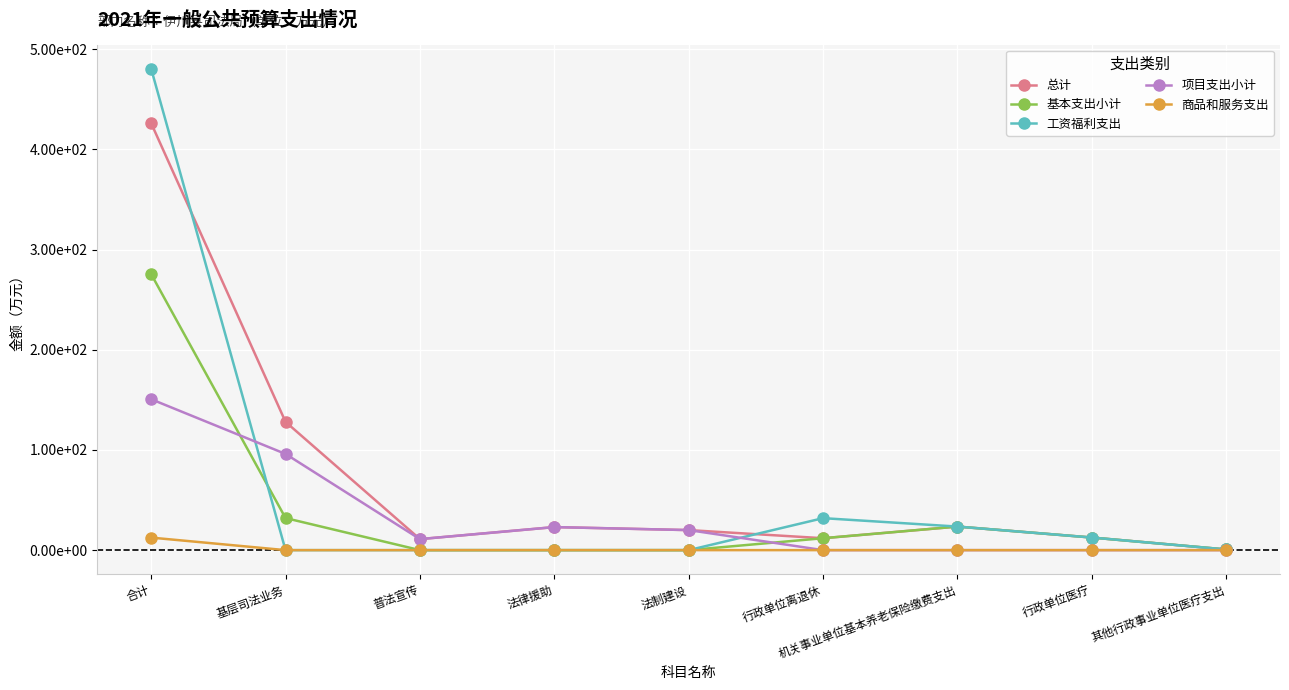

Is it true that 总计 equals 1.1 at 其他行政事业单位医疗支出?

False